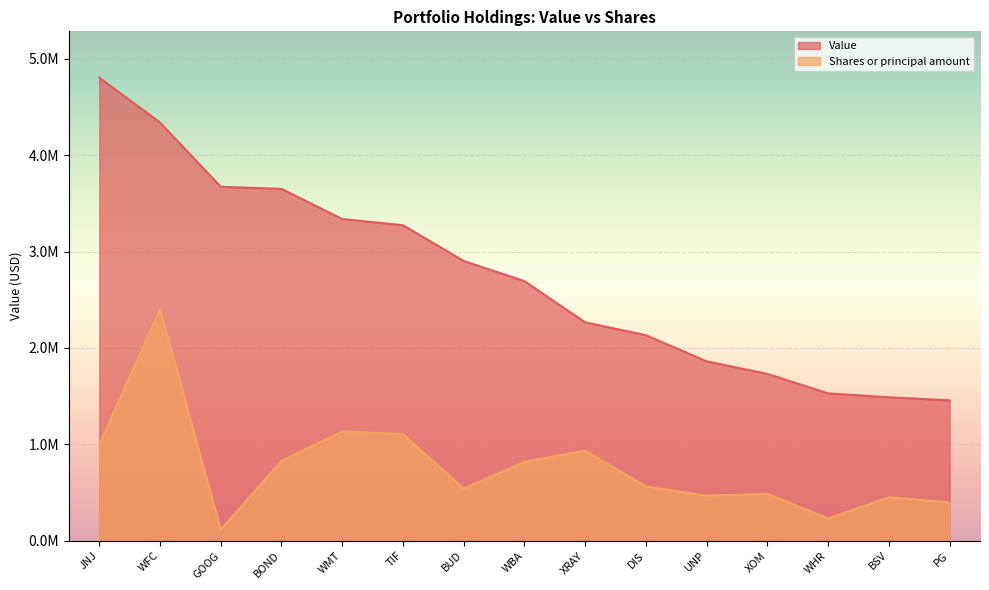

What is the difference between the highest and lowest values at GOOG?

3557154.8